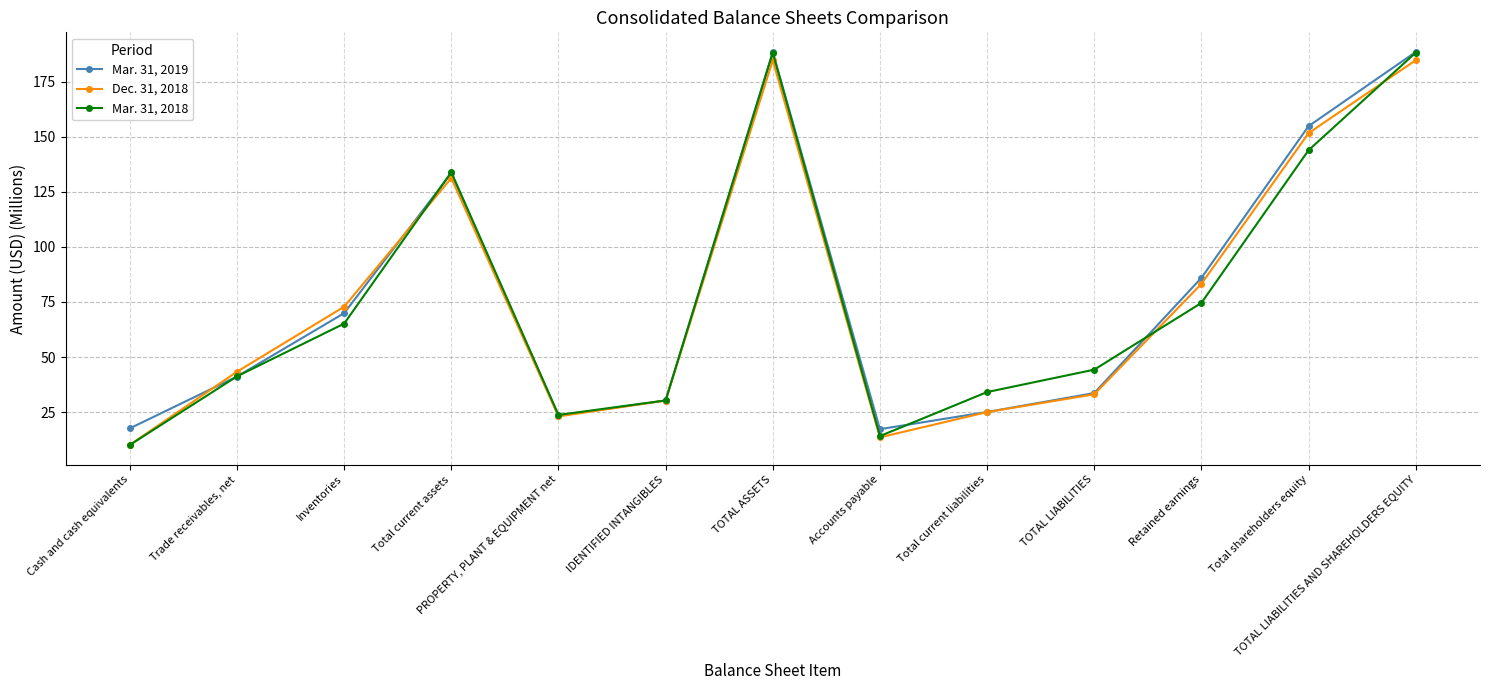

Which series has the widest spread of values?

Mar. 31, 2018